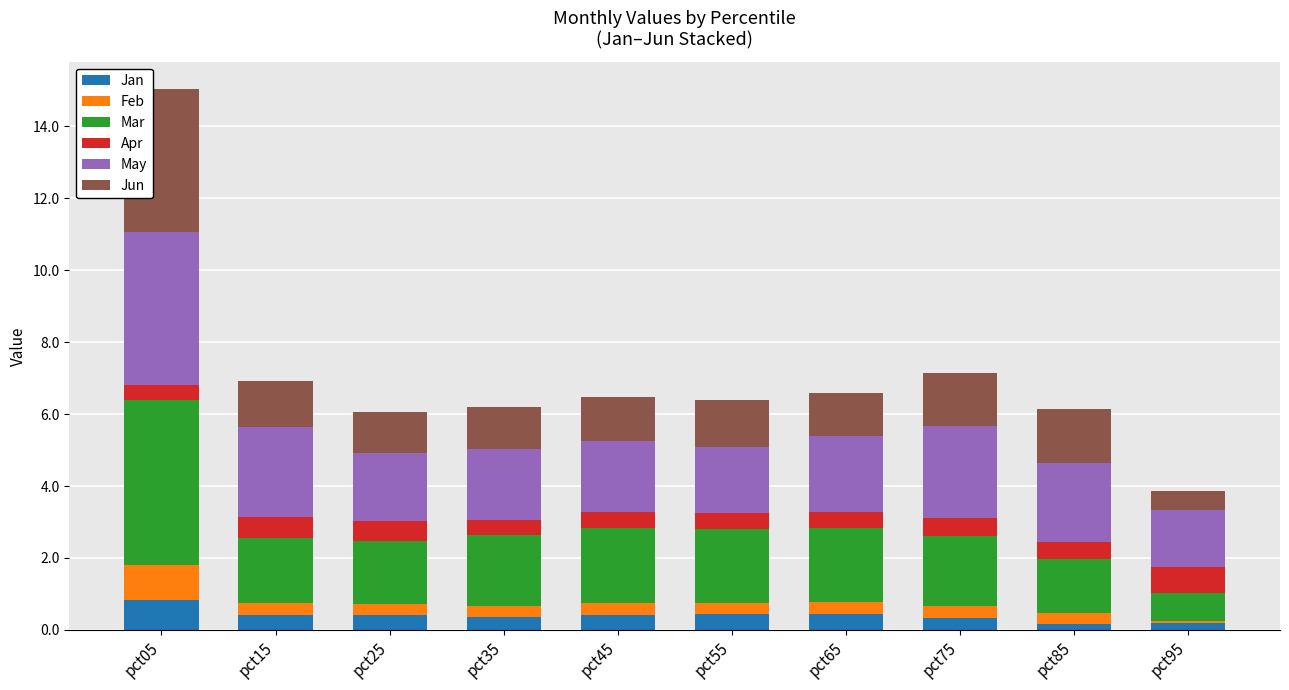

Count the number of data series in this chart.

6